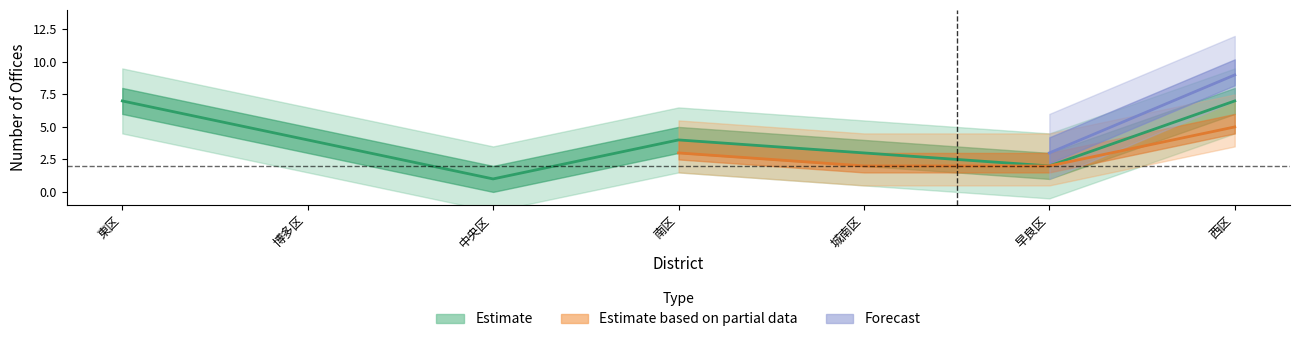

True or false: Forecast has more than 1 points higher than both neighbors.

False